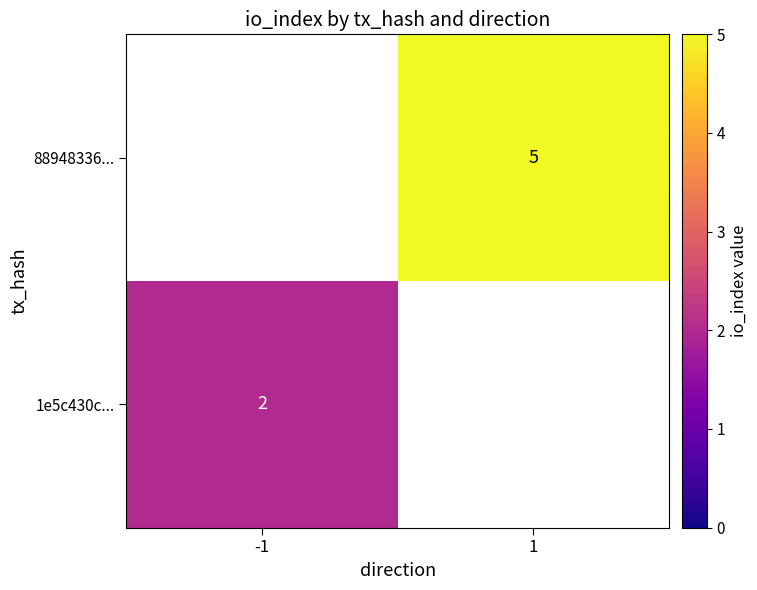

The 1e5c430c... series shows 2 at -1. True or false?

True